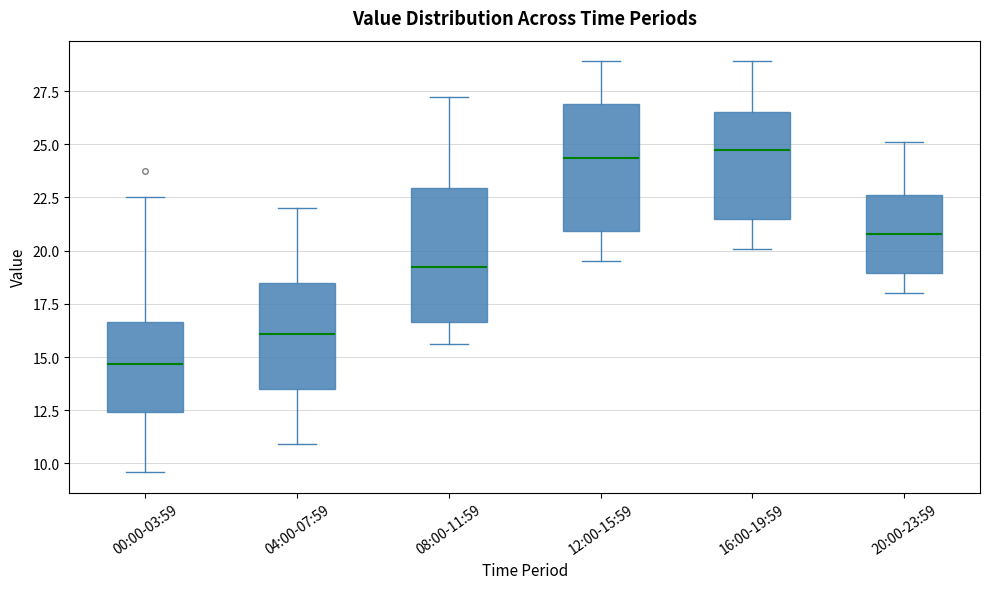

Reading left to right, transcribe this box plot: for each box, give where its median line is, the range the box spans, and where its two whiskers end, as read against the y-axis. The values are not printed on the chart, so give them approximately, as read against the axis.

00:00-03:59: median 14.5, box 12.5 to 16.5, whiskers 9.5 to 22.5
04:00-07:59: median 16.0, box 13.5 to 18.5, whiskers 11.0 to 22.0
08:00-11:59: median 19.5, box 16.5 to 23.0, whiskers 15.5 to 27.0
12:00-15:59: median 24.5, box 21.0 to 27.0, whiskers 19.5 to 29.0
16:00-19:59: median 25.0, box 21.5 to 26.5, whiskers 20.0 to 29.0
20:00-23:59: median 21.0, box 19.0 to 22.5, whiskers 18.0 to 25.0